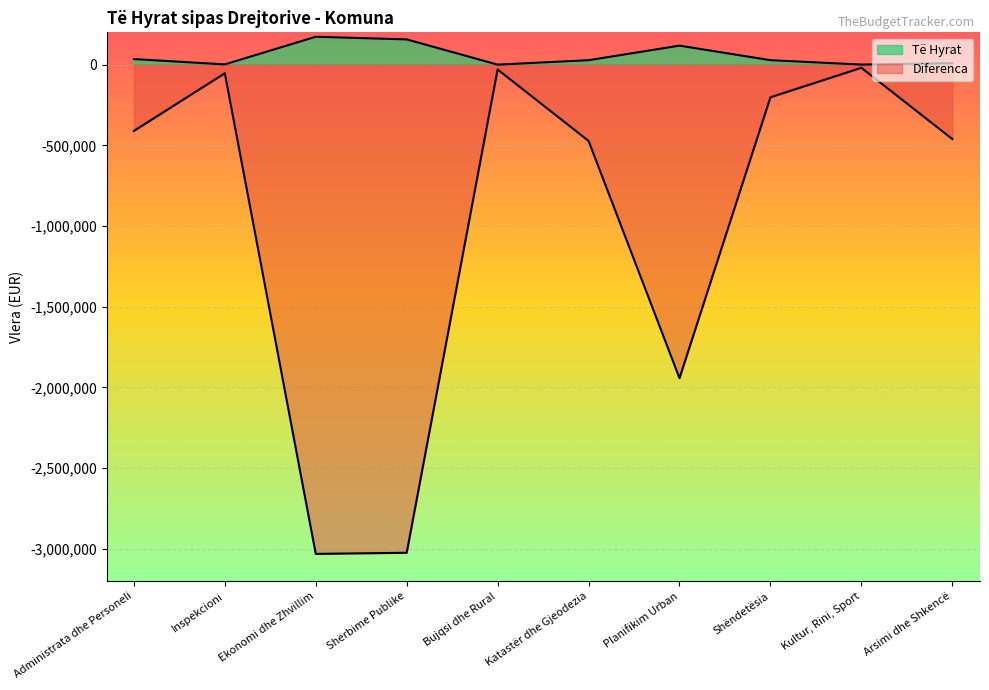

What are all the series names shown in the legend?

Të Hyrat, Diferenca